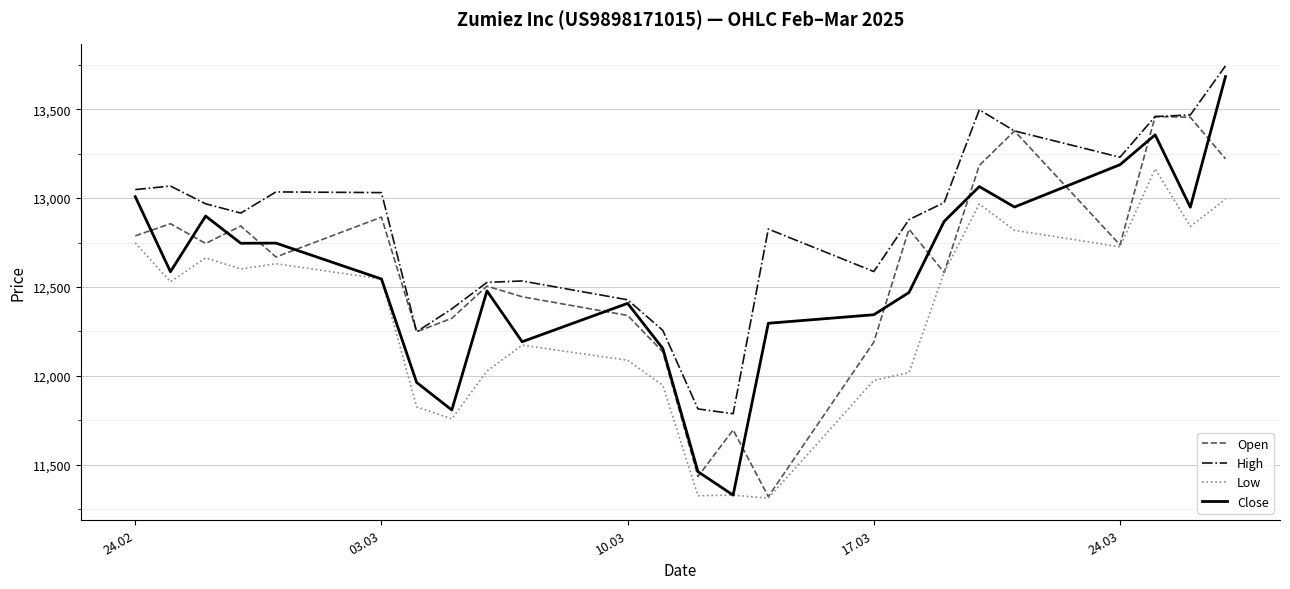

What is the minimum value for High?

11787